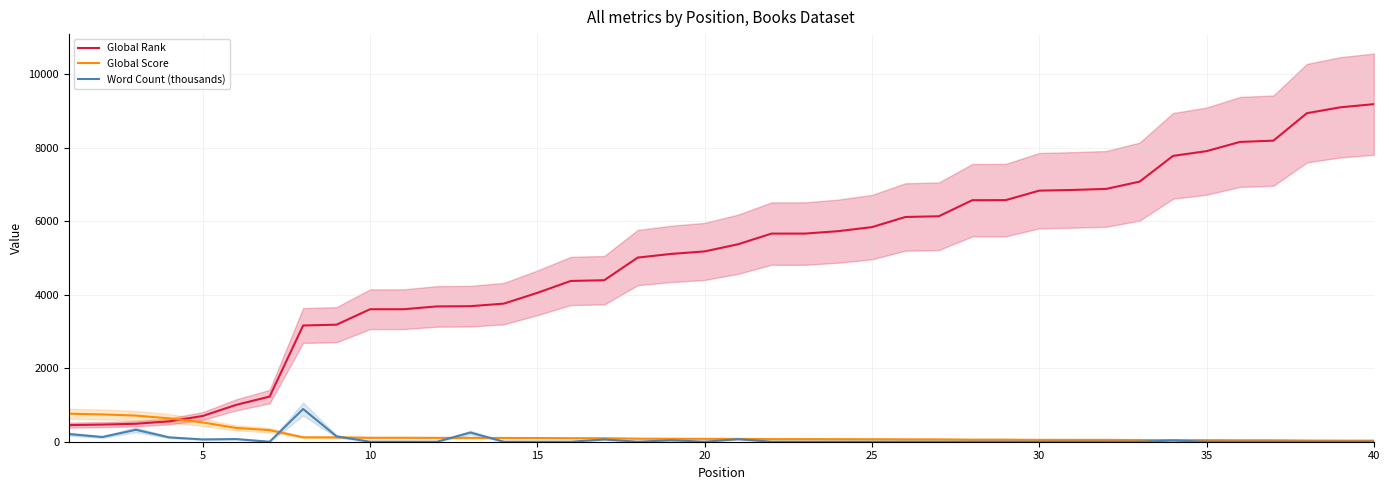

What is the difference between the maximum and minimum values in the Global Rank series?

8736